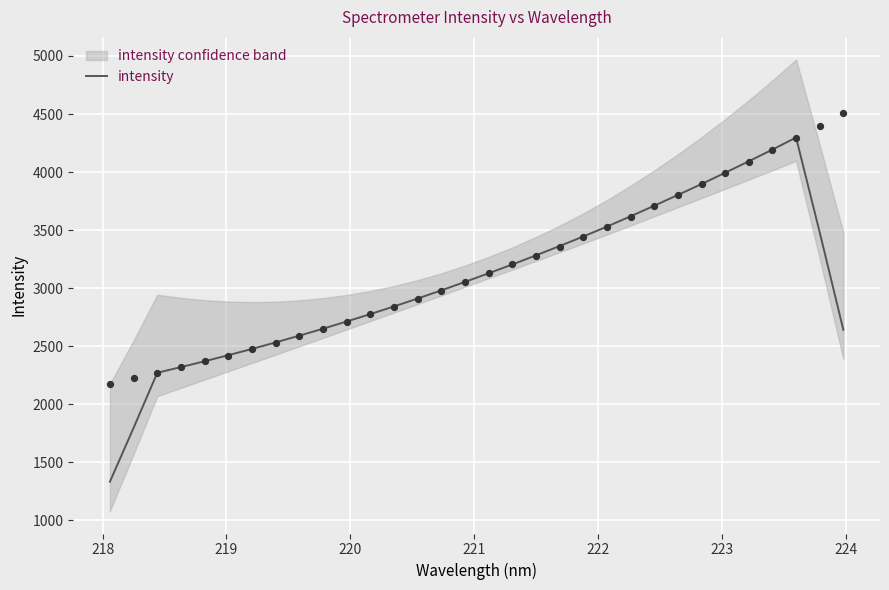

What is the maximum value for intensity?

4298.0